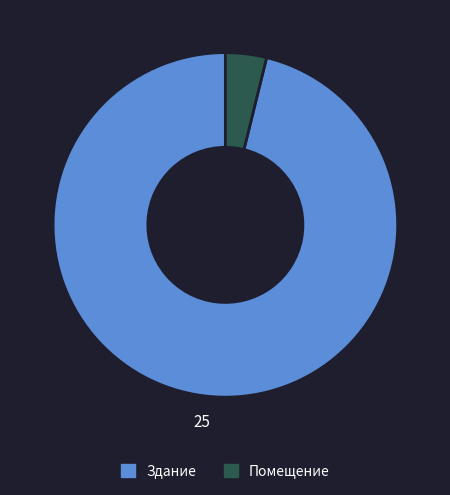

Rank the categories by value from highest to lowest.

Здание, Помещение